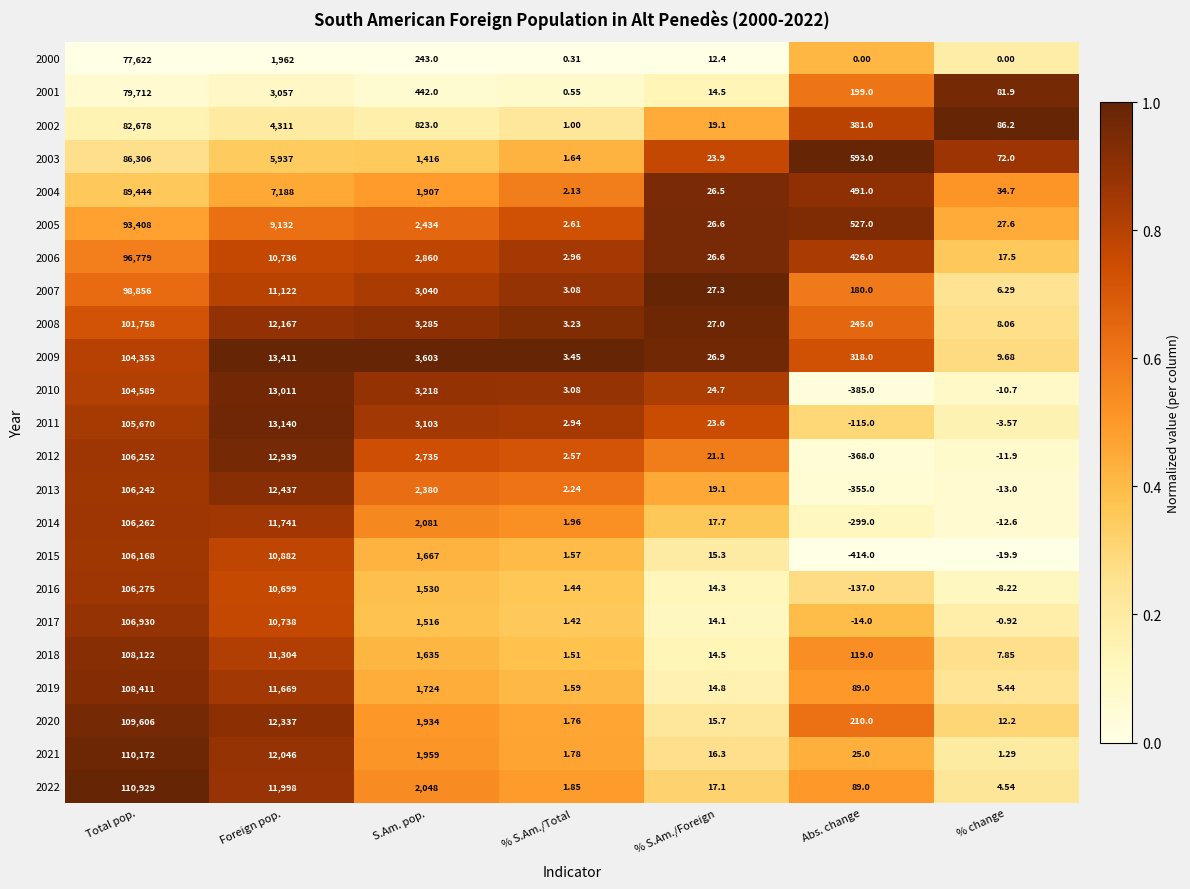

At which category is the sum across all series the highest?

Total pop.